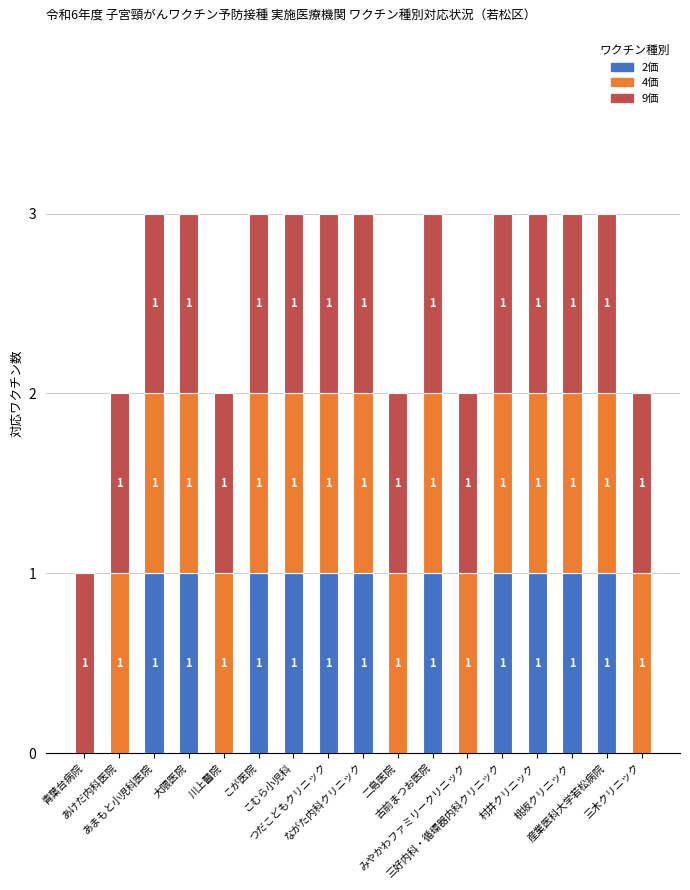

Are the bars grouped side by side (vs. stacked)?

No